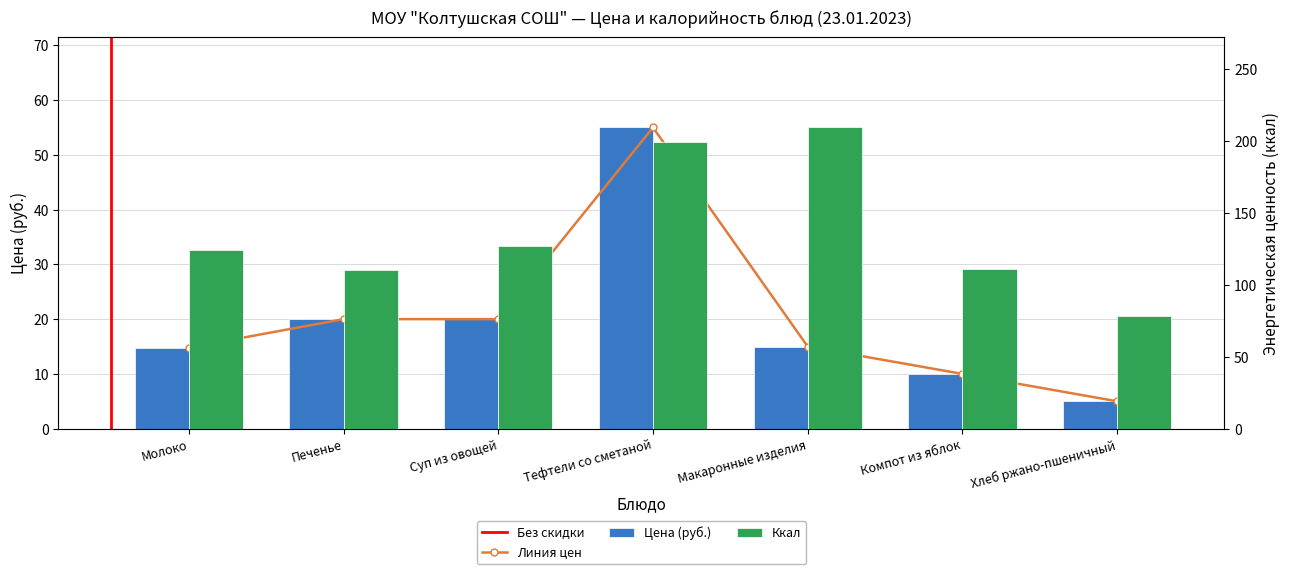

What is the difference between the second highest and second lowest values?

10.0